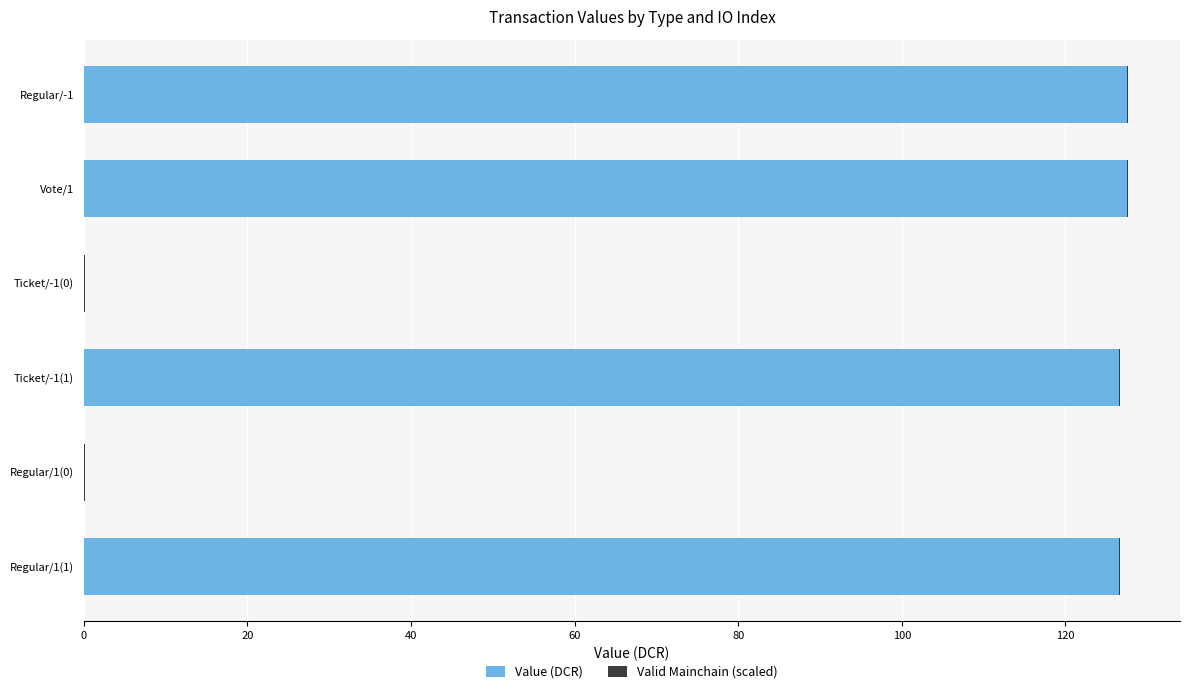

What is the sum of all Value (DCR) values?

508.2